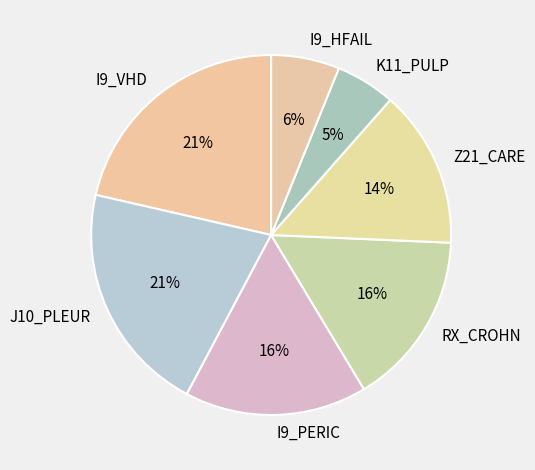

Combined, do I9_PERIC and I9_HFAIL account for over 50%?

No